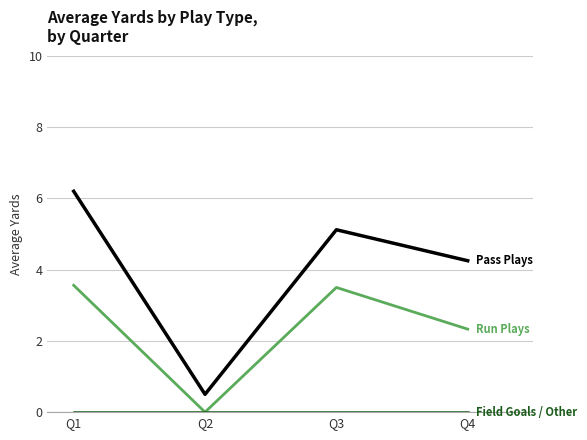

What is the maximum value shown in the chart?

6.2